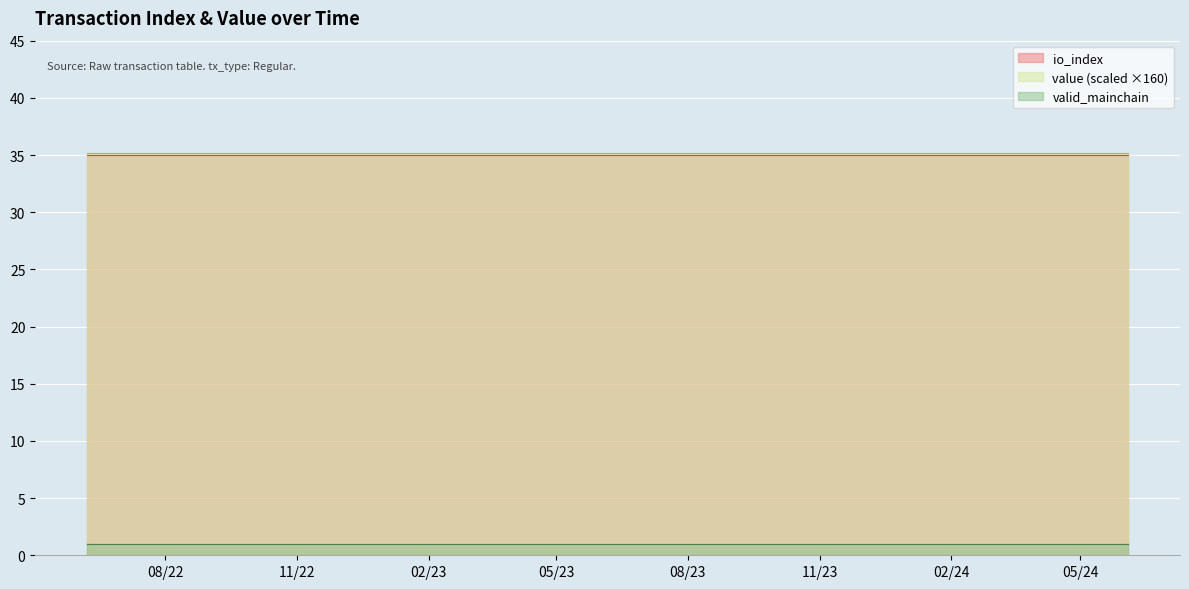

Which series changed the most between 6 and 14?

value